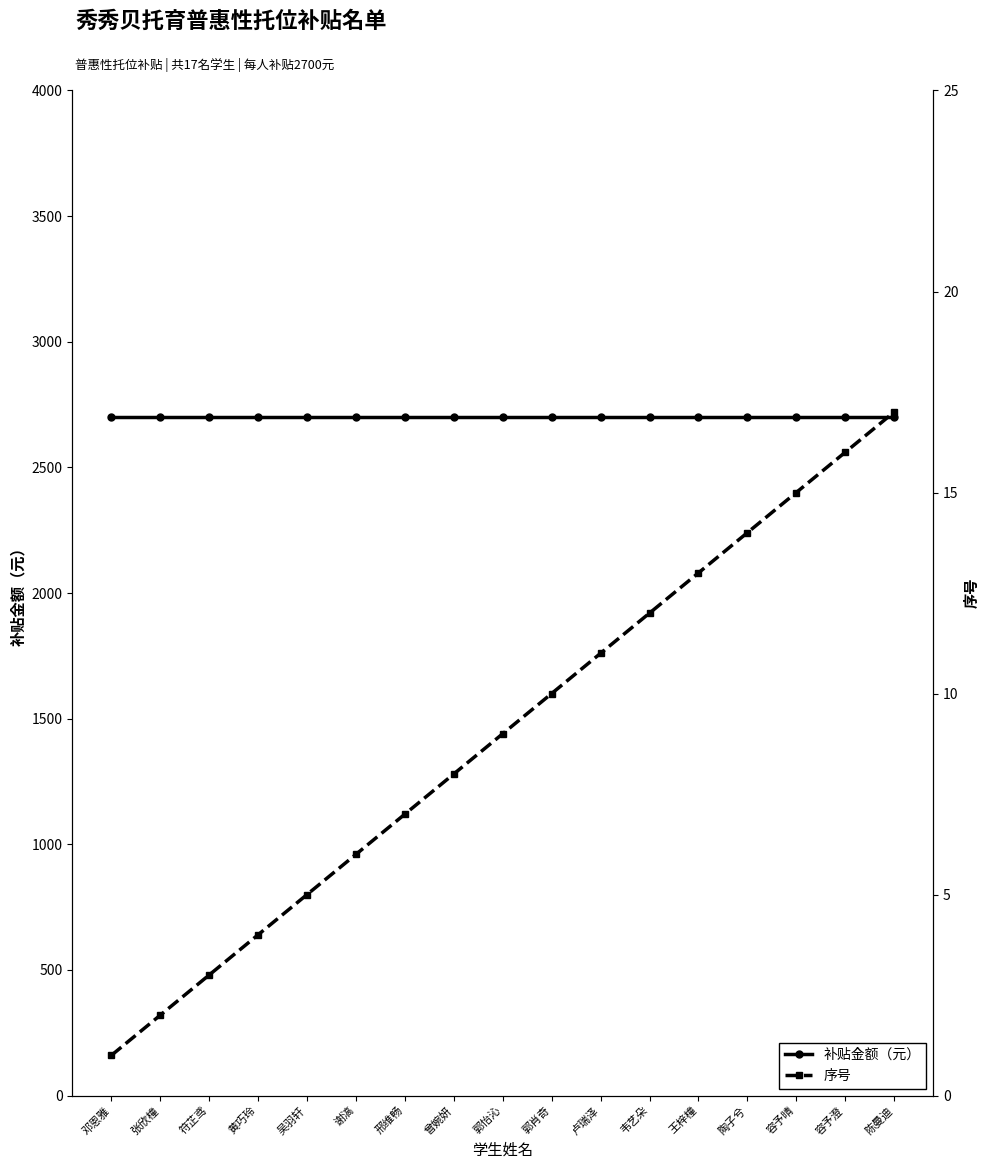

True or false: 序号 and 补贴金额（元） cross at least once.

False